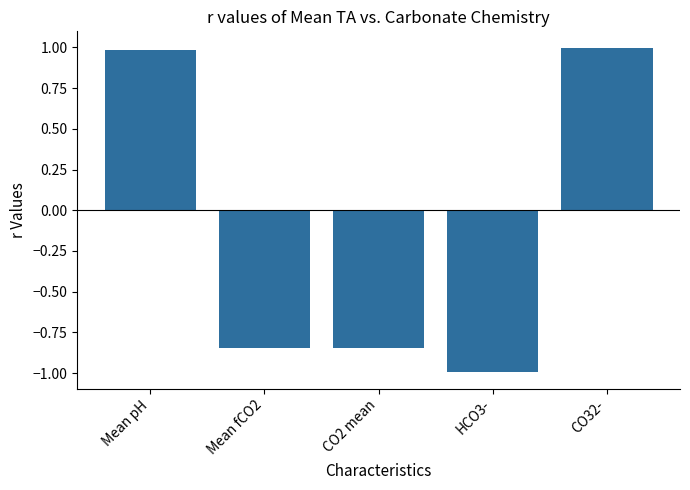

What is the value of the 5th bar from the left?

1.0